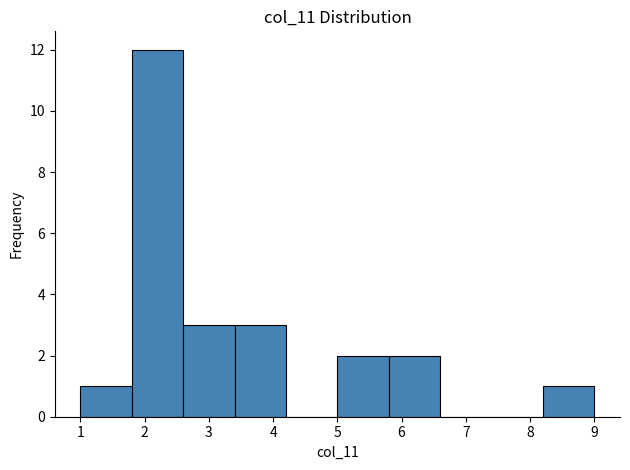

How tall is the bar that spans 8.2 to 9.0 on the x-axis? The values are not printed on the chart, so give them approximately, as read against the axis.

1